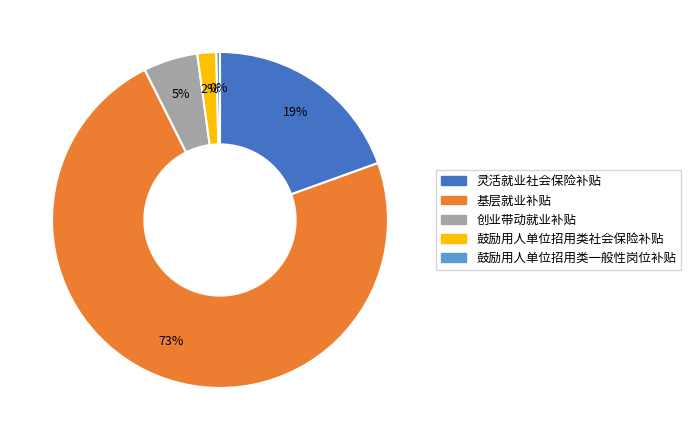

Combined, do 鼓励用人单位招用类社会保险补贴 and 灵活就业社会保险补贴 account for over 50%?

No